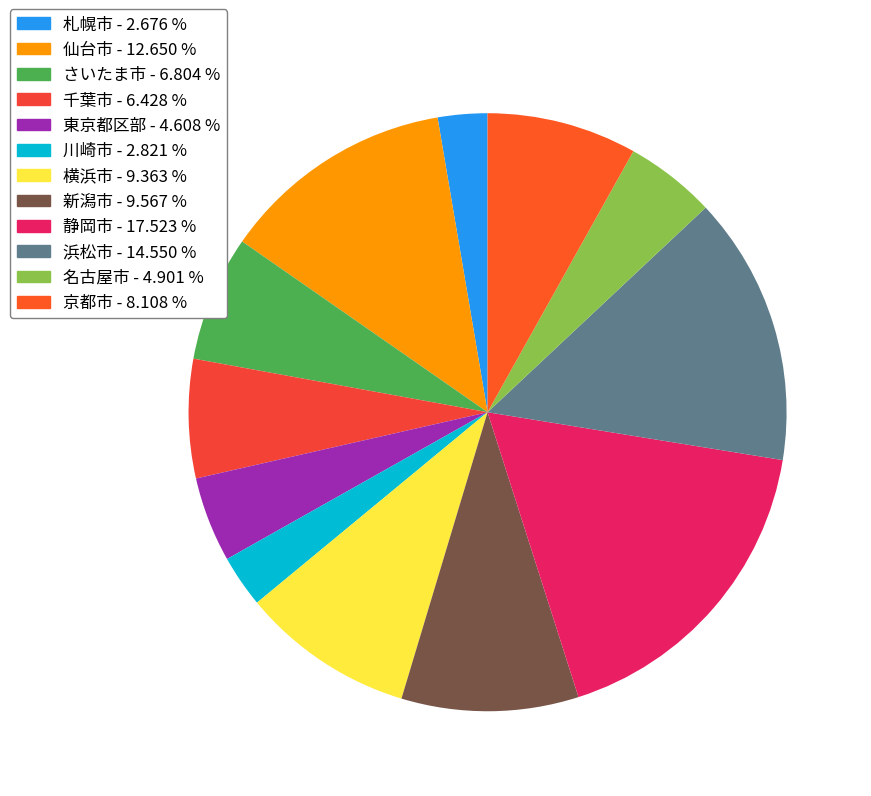

What is the largest slice in the pie chart?

静岡市